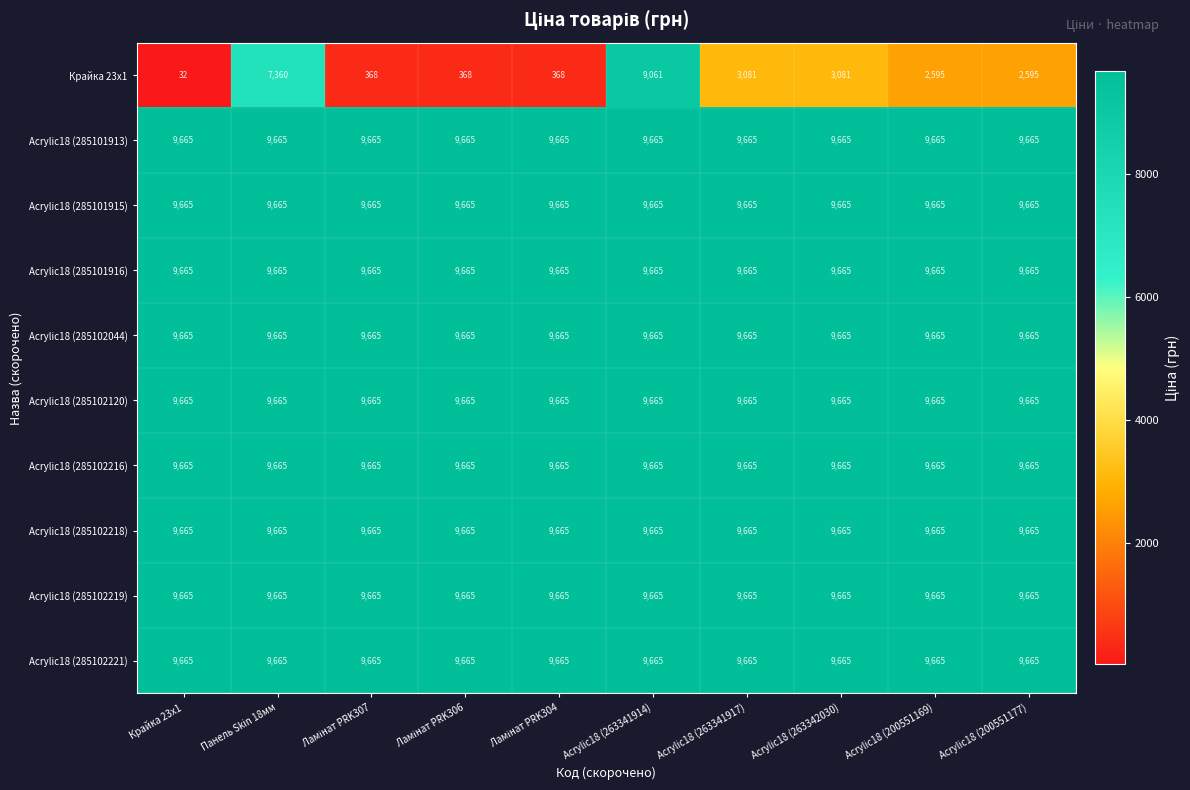

The Acrylic18 (285101913) series shows 9665 at Acrylic18 (200551177). True or false?

True